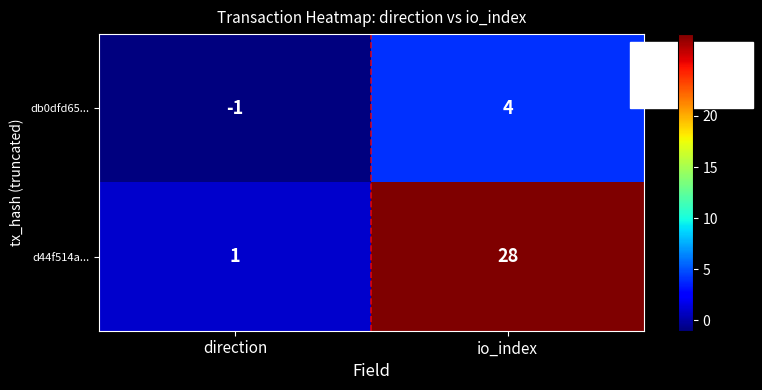

What is the difference between the highest and lowest values at io_index?

24